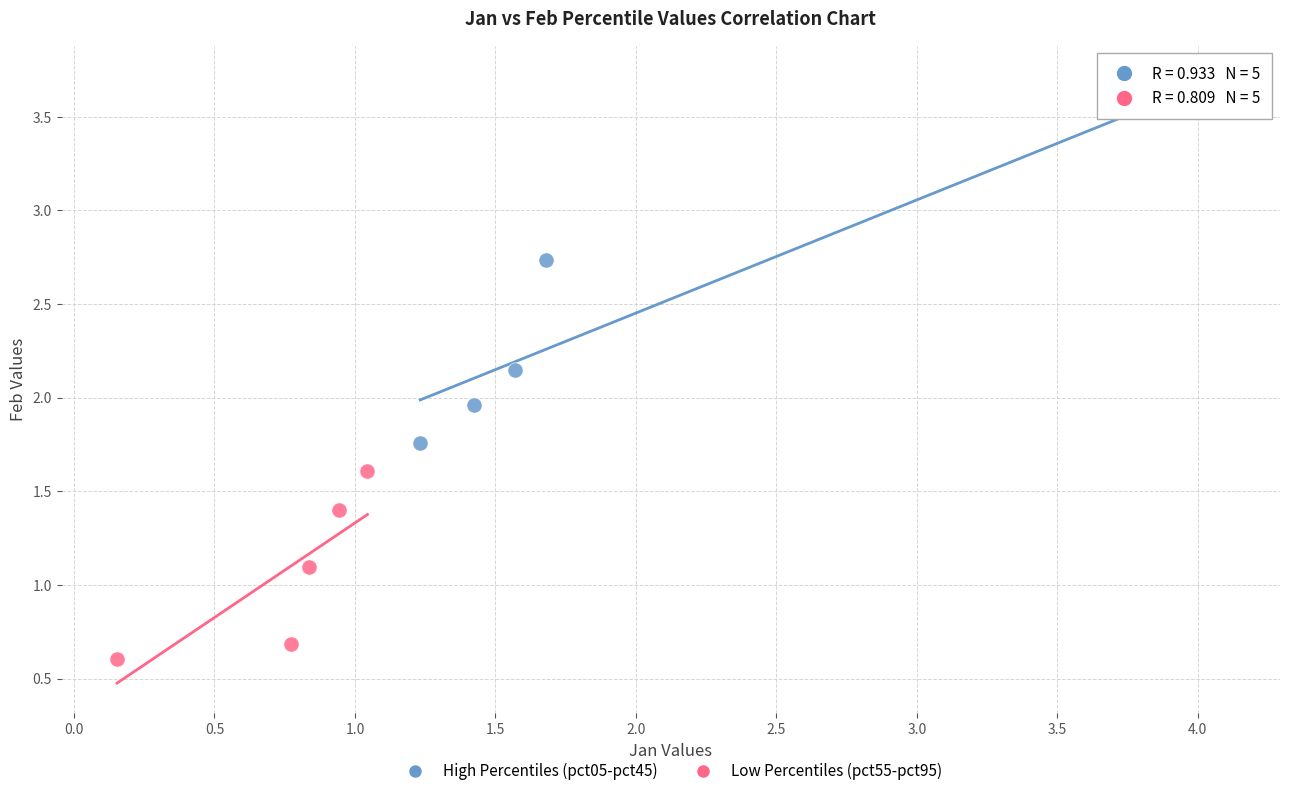

Which series has the largest Y range (max minus min)?

High Percentiles (pct05-pct45)